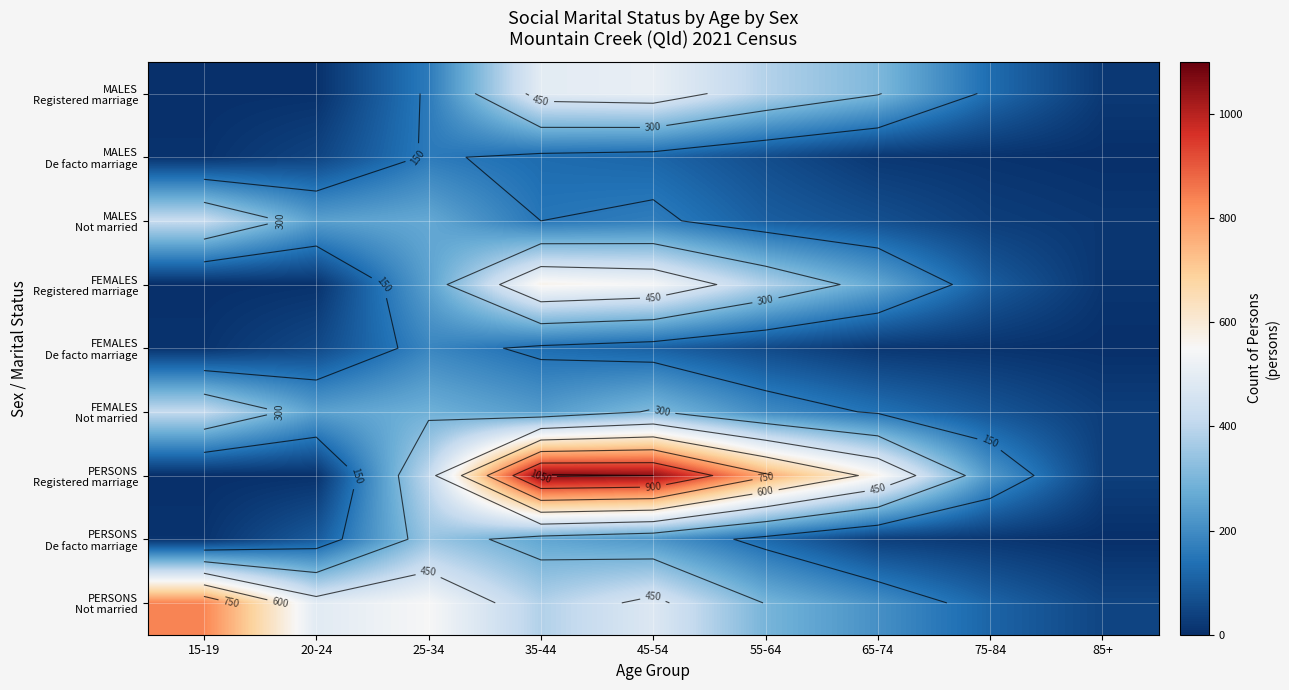

Which category has the lowest value across all series?

15-19